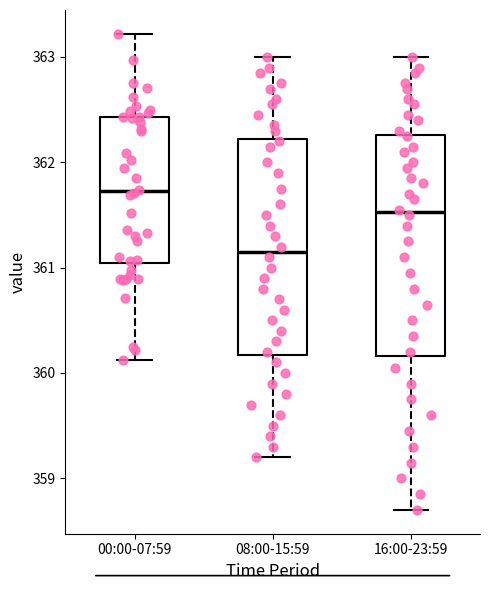

Which box has the highest median line?

00:00-07:59